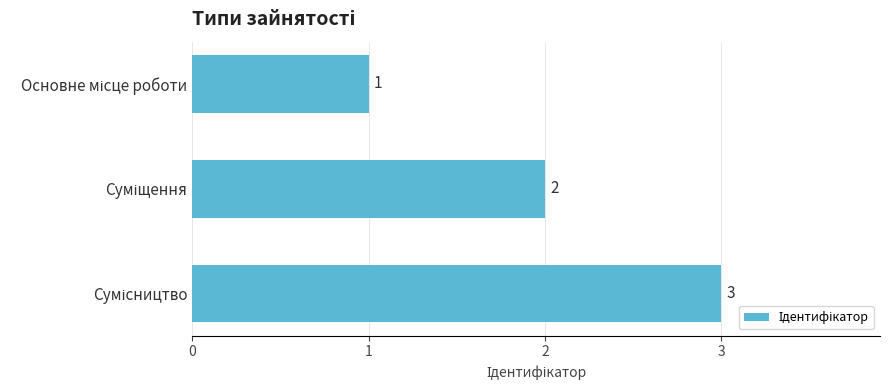

What is the sum of all values?

6